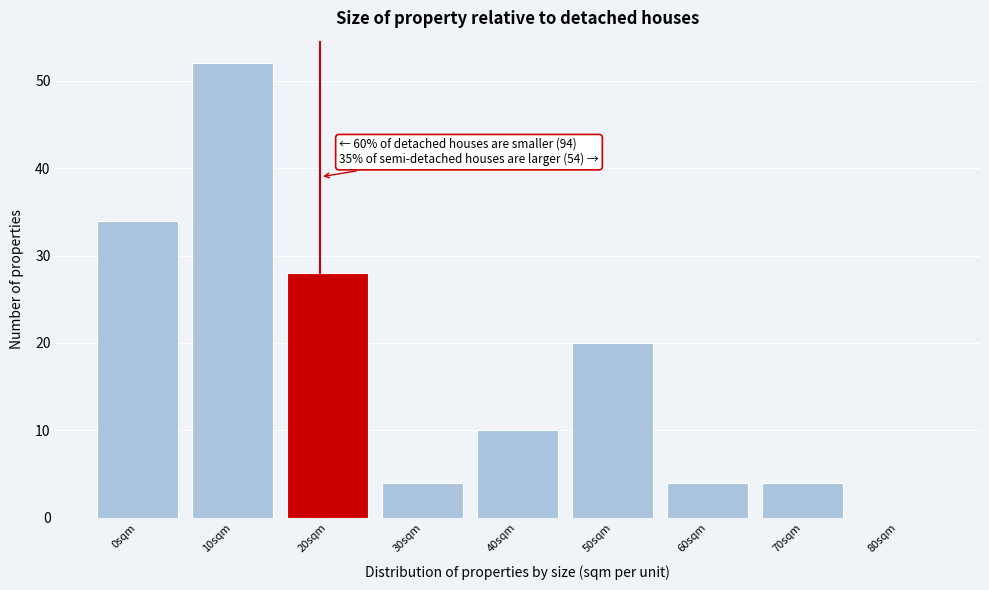

Reading left to right, list all the values displayed in this chart.

0sqm=34	10sqm=52	20sqm=28	30sqm=4	40sqm=10	50sqm=20	60sqm=4	70sqm=4	80sqm=0